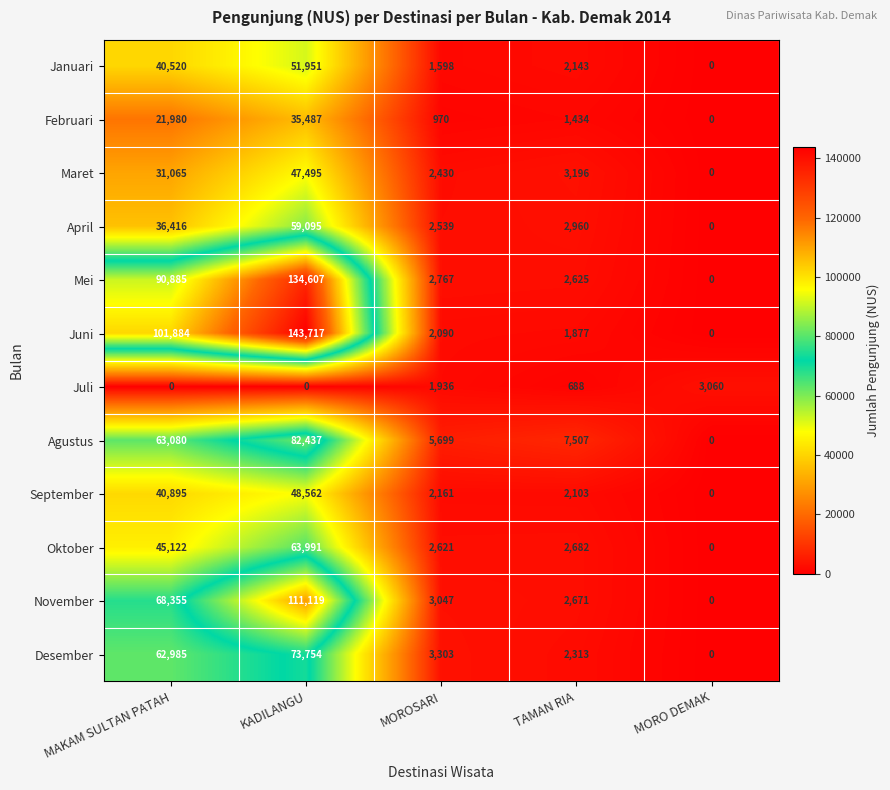

The value of Juli at KADILANGU is 2074. True or false?

False